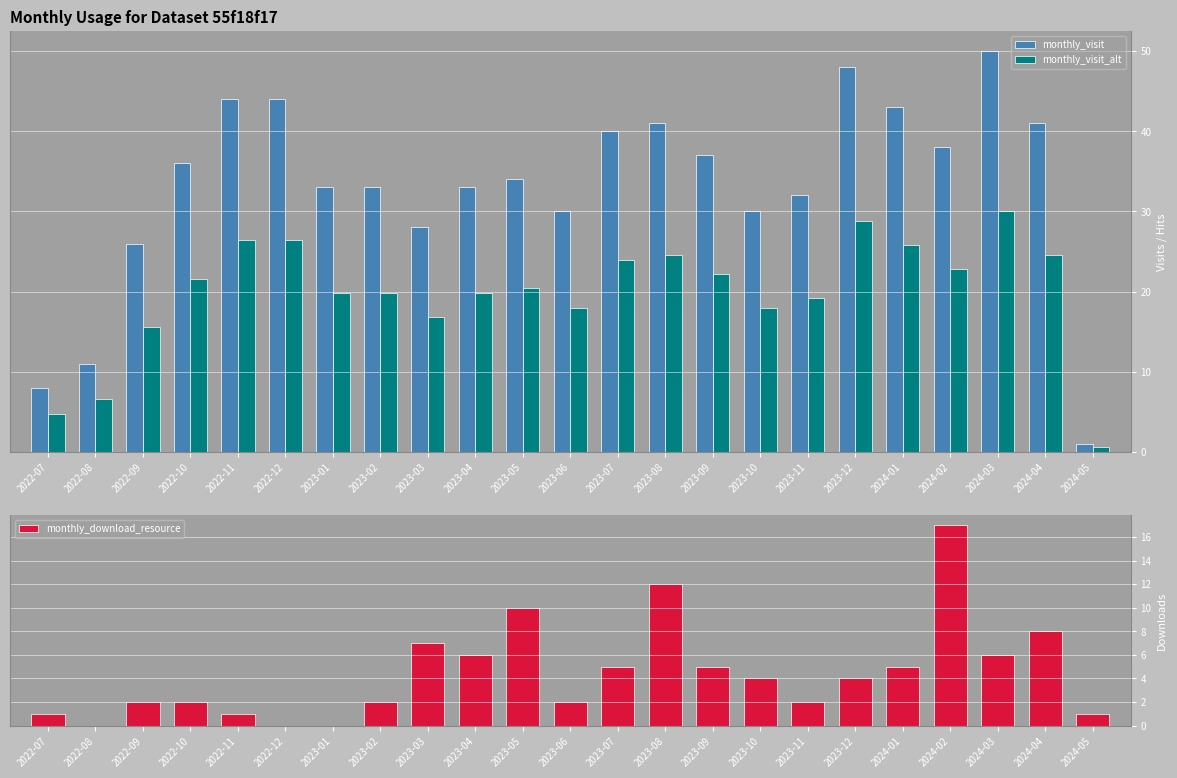

At which category is the sum across all series the highest?

2024-03